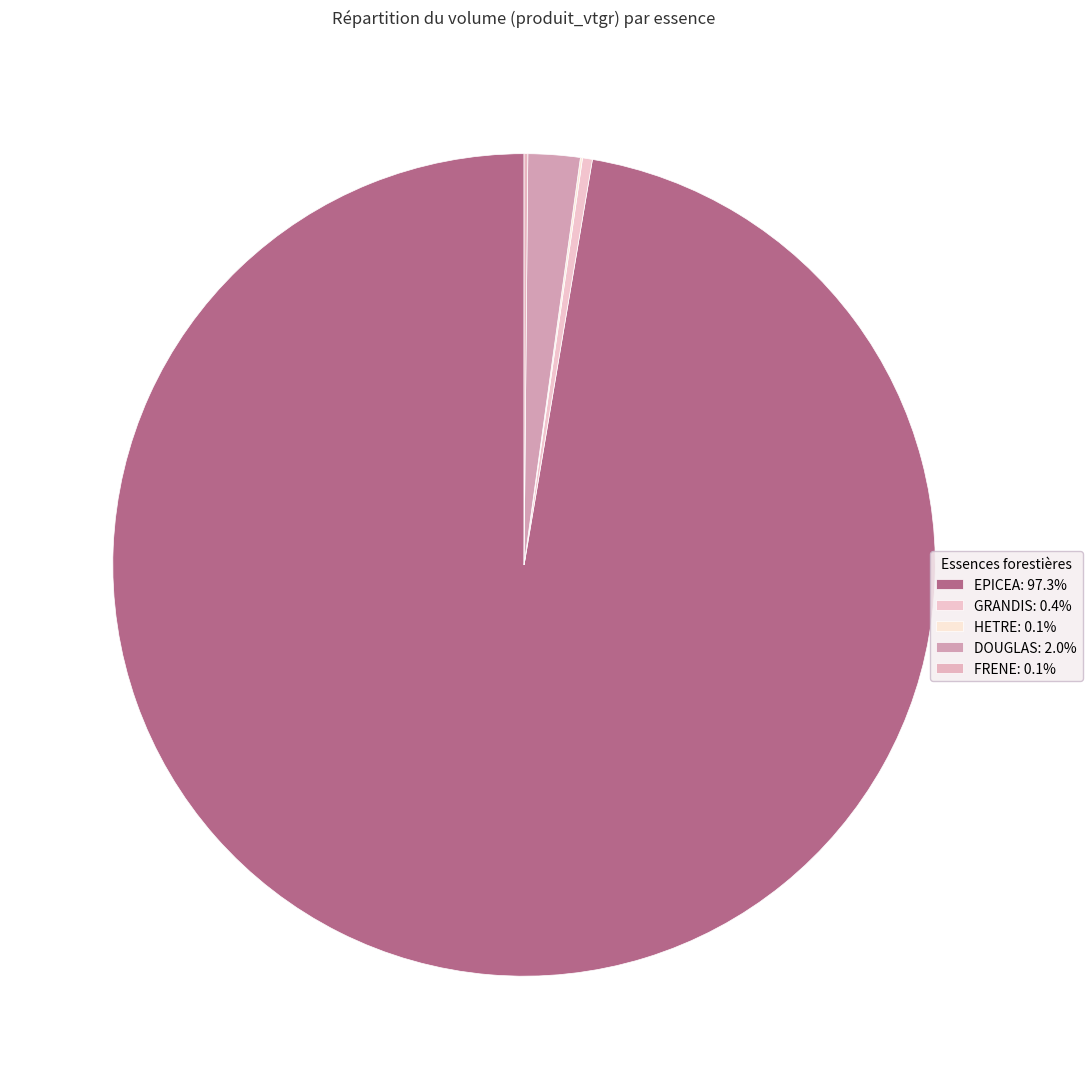

Which category has the biggest portion of the pie?

EPICEA